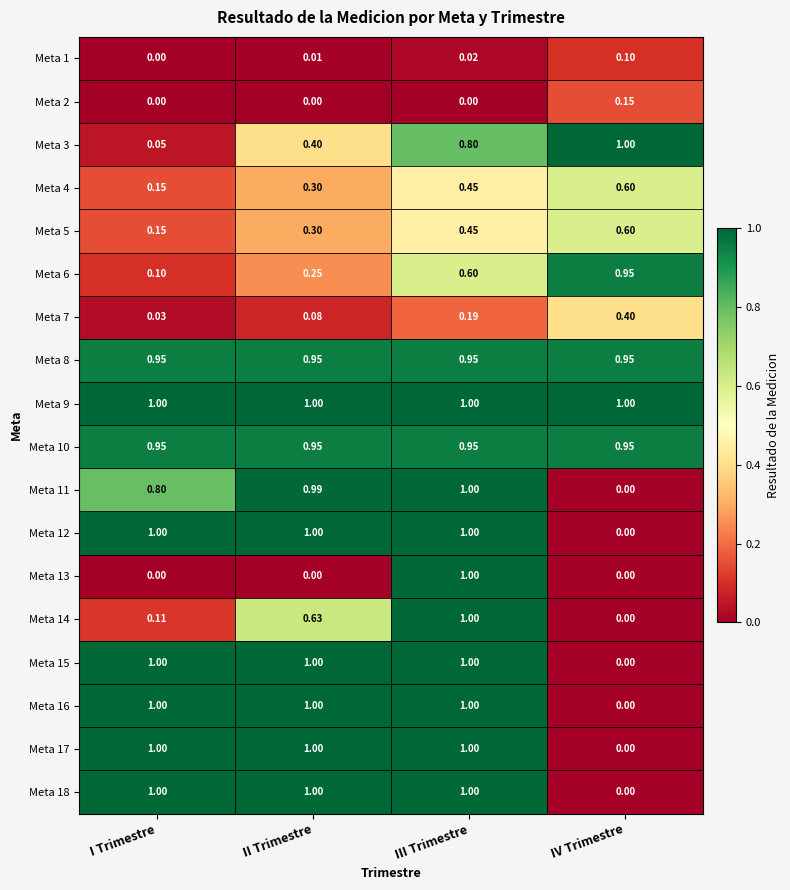

Is the value of Meta 4 at I Trimestre greater than the value of Meta 15 at III Trimestre?

No